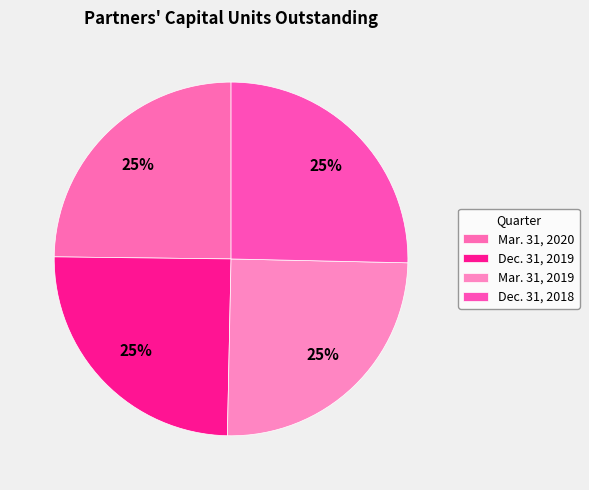

The Mar. 31, 2020 slice represents 12% of the pie. True or false?

False